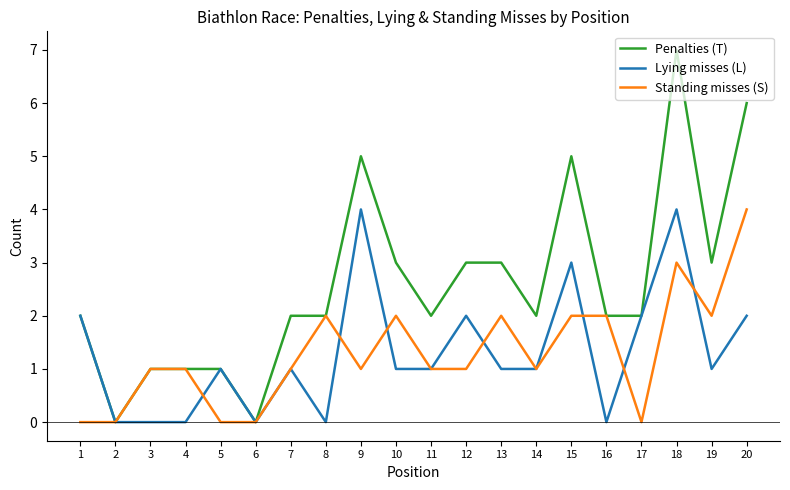

The value of Lying misses (L) at 5 is 0. True or false?

False